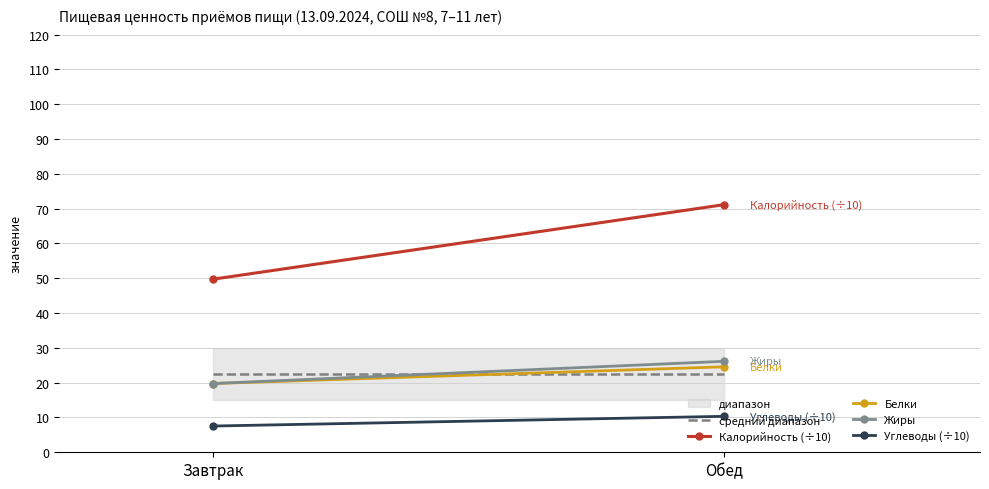

Which series changed the most between Завтрак and Обед?

Калорийность (÷10)